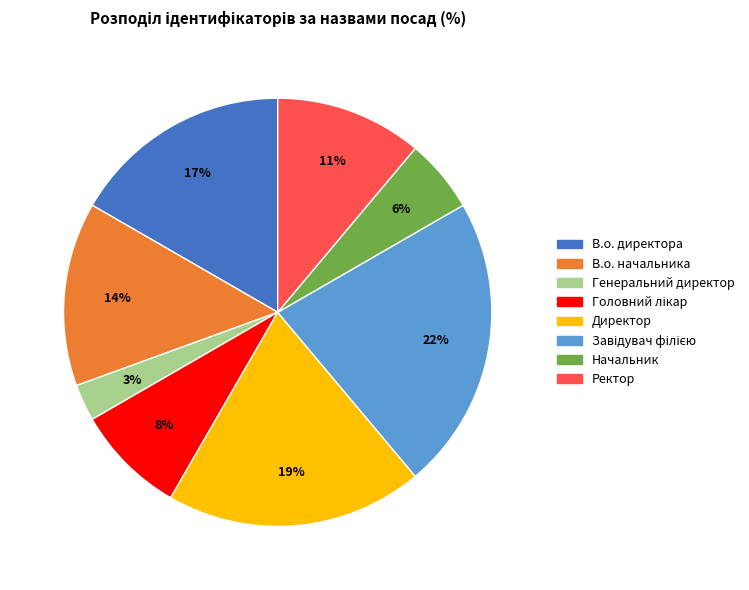

Is the sum of В.о. директора and Начальник greater than half?

No